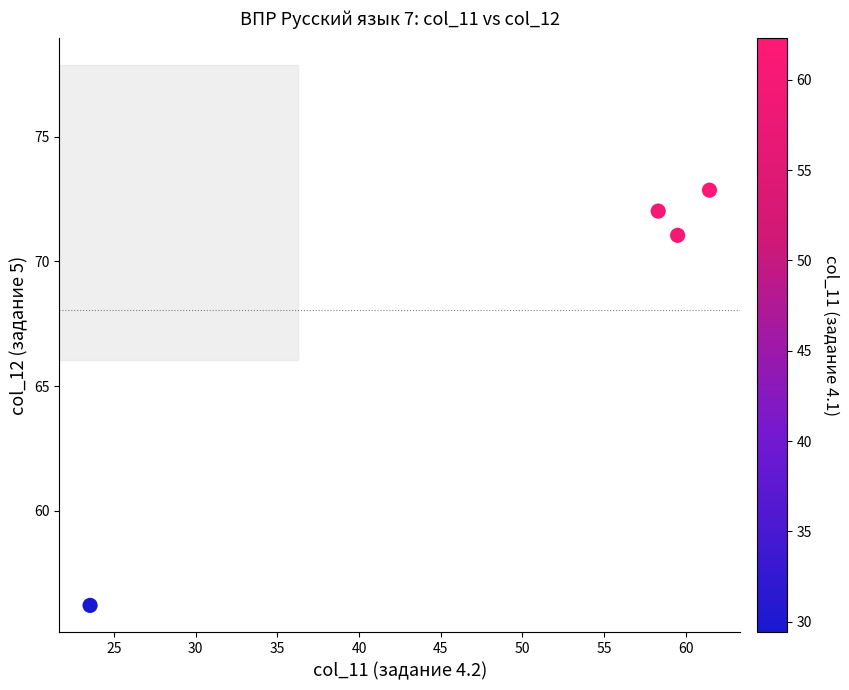

What Y value in the scatter plot is closest to 64?

71.0